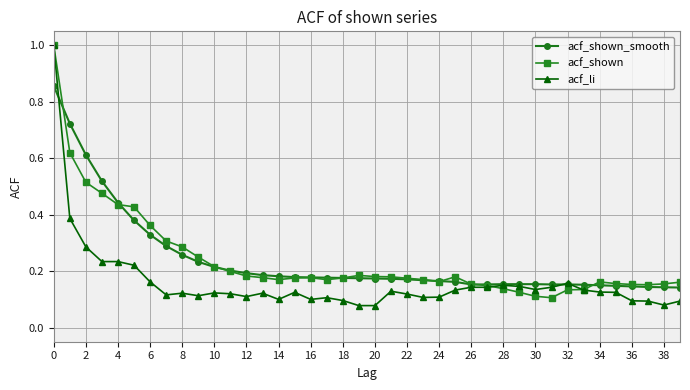

True or false: acf_shown has more than 2 interior local peaks.

True